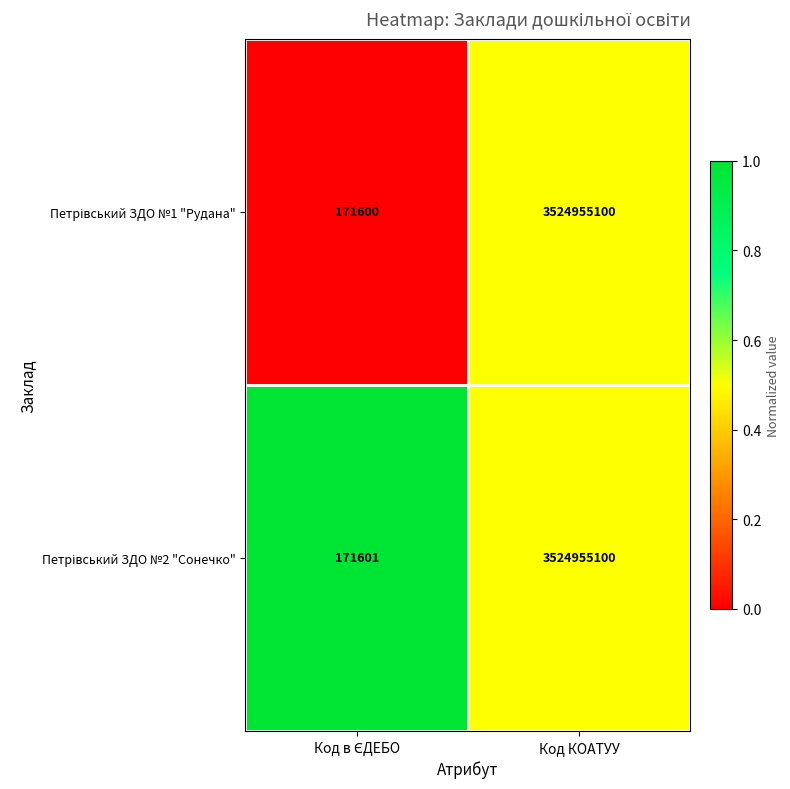

How many series are shown in this chart?

2